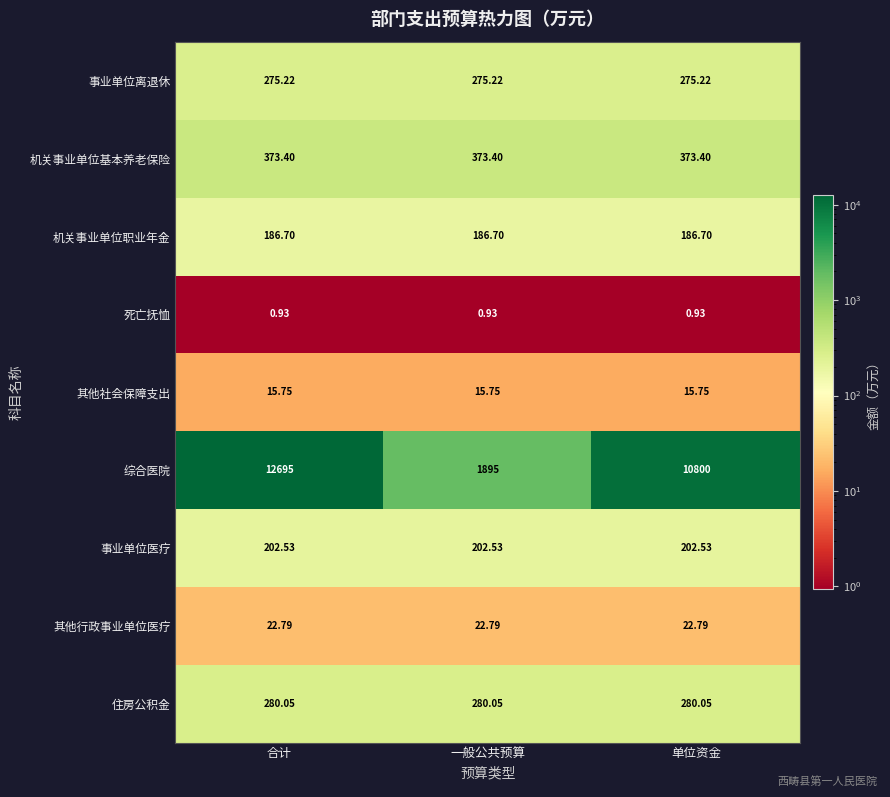

Is the value of 事业单位离退休 at 一般公共预算 greater than the value of 事业单位医疗 at 合计?

Yes